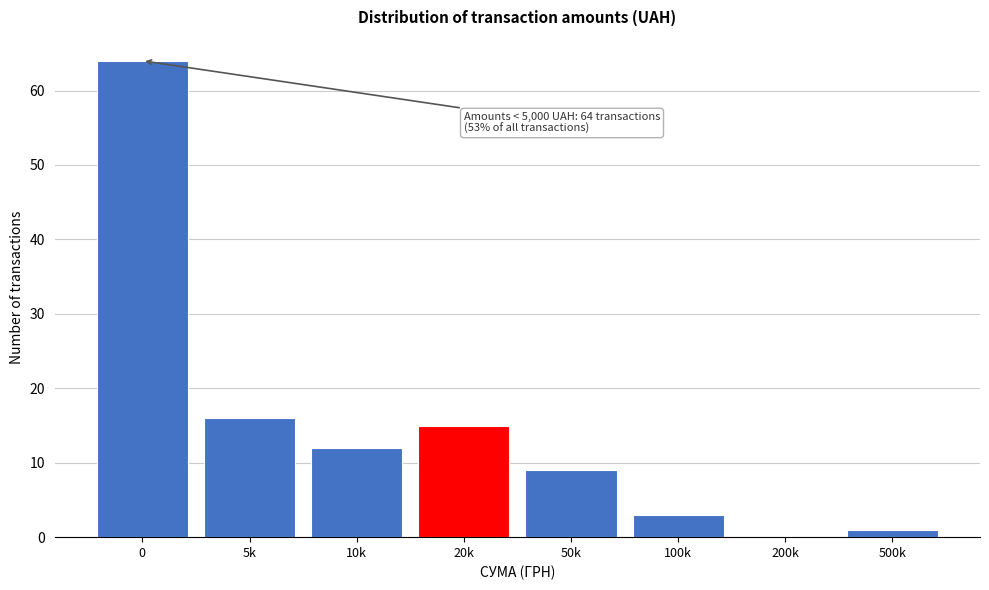

Reading left to right, what are all the values shown in this chart?

0=64	5k=16	10k=12	20k=15	50k=9	100k=3	200k=0	500k=1